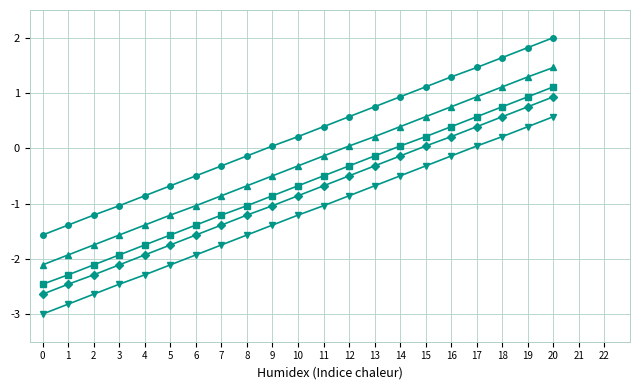

What is the minimum value shown in the chart?

-3.0